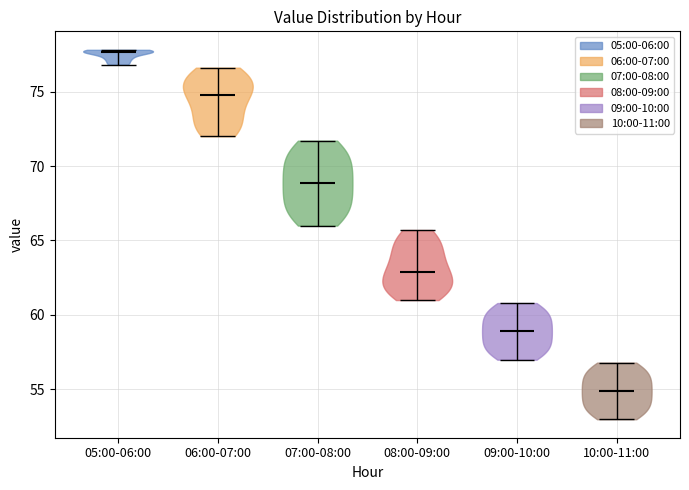

Reading left to right, read every violin against the y-axis: where its median line is, and the lowest and highest points it reaches. The values are not printed on the chart, so give them approximately, as read against the axis.

05:00-06:00: median line 77.5, lowest point 77.0, highest point 78.0
06:00-07:00: median line 75.0, lowest point 72.0, highest point 76.5
07:00-08:00: median line 69.0, lowest point 66.0, highest point 71.5
08:00-09:00: median line 63.0, lowest point 61.0, highest point 65.5
09:00-10:00: median line 59.0, lowest point 57.0, highest point 61.0
10:00-11:00: median line 55.0, lowest point 53.0, highest point 57.0